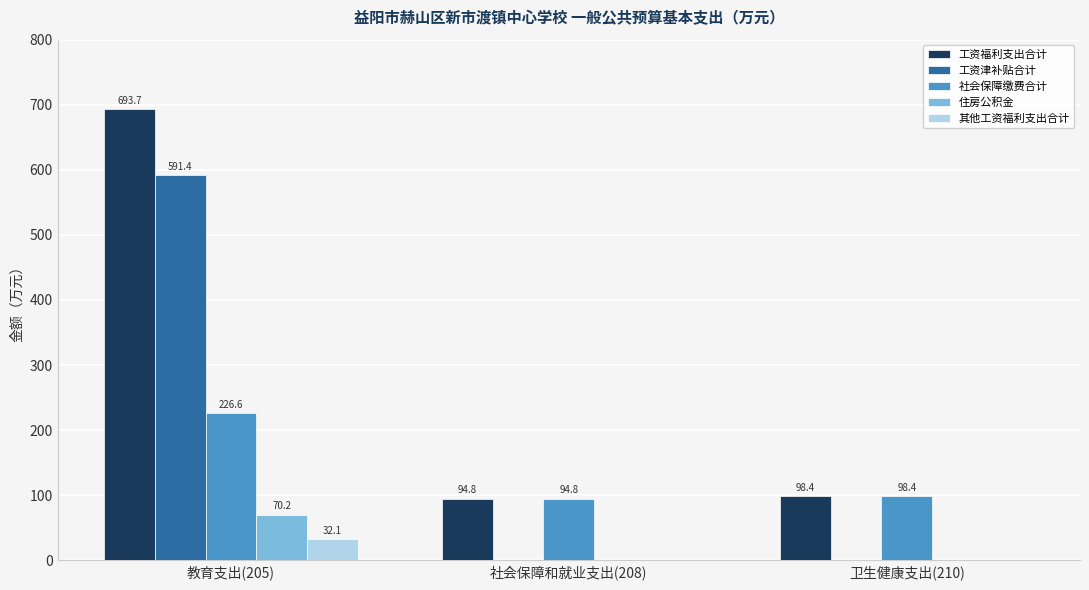

Which series changed the most between 教育支出(205) and 社会保障和就业支出(208)?

工资福利支出合计